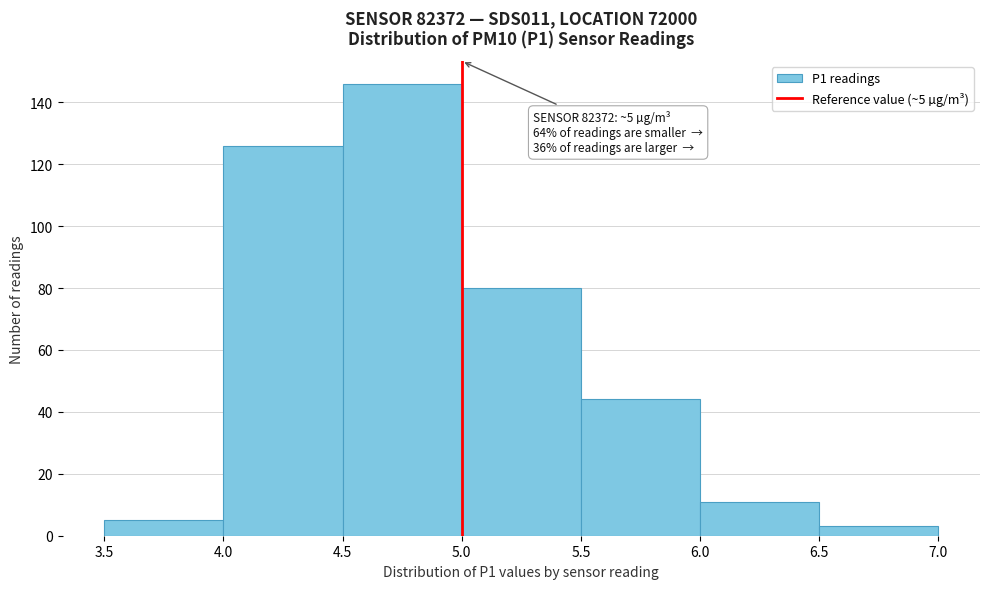

Which range on the x-axis has the tallest bar?

4.5 to 5.0